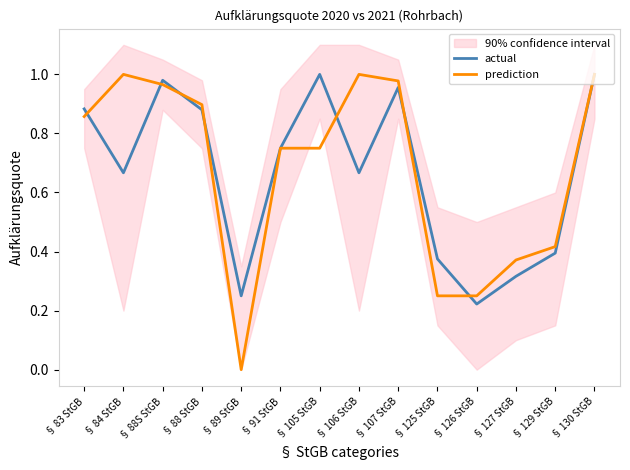

Is it true that actual equals 1.0 at § 130 StGB?

True